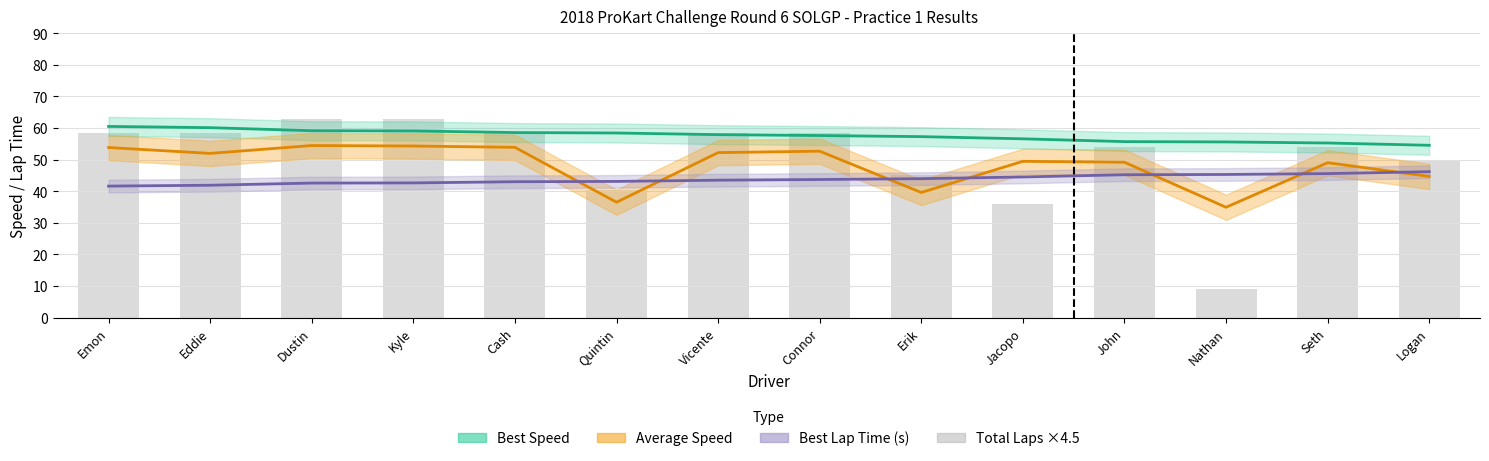

True or false: Total Laps has a value of 58.5 at Emon.

True